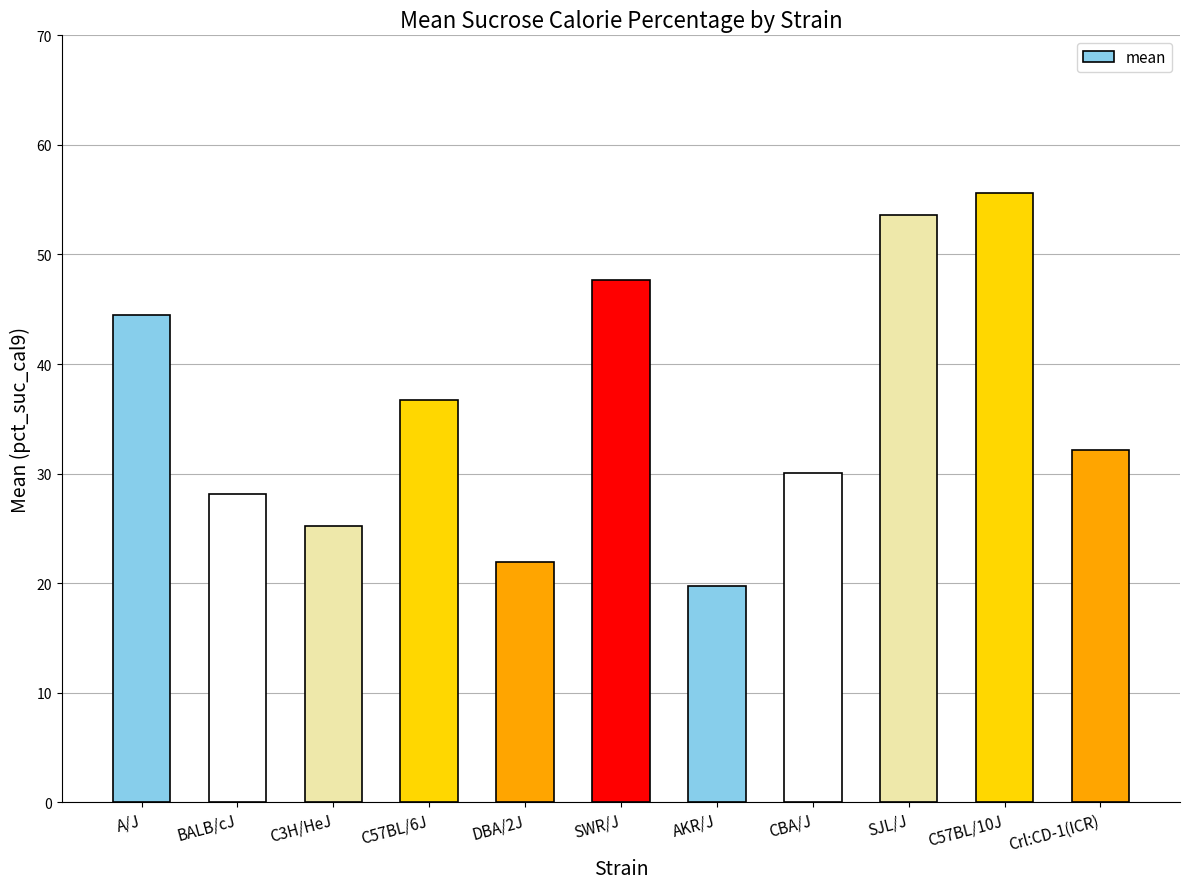

The chart shows a value of 55.6 at C57BL/10J. True or false?

True